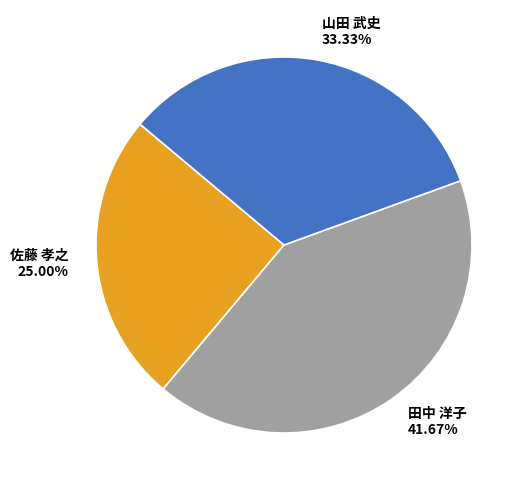

Is there a majority slice in this chart?

No